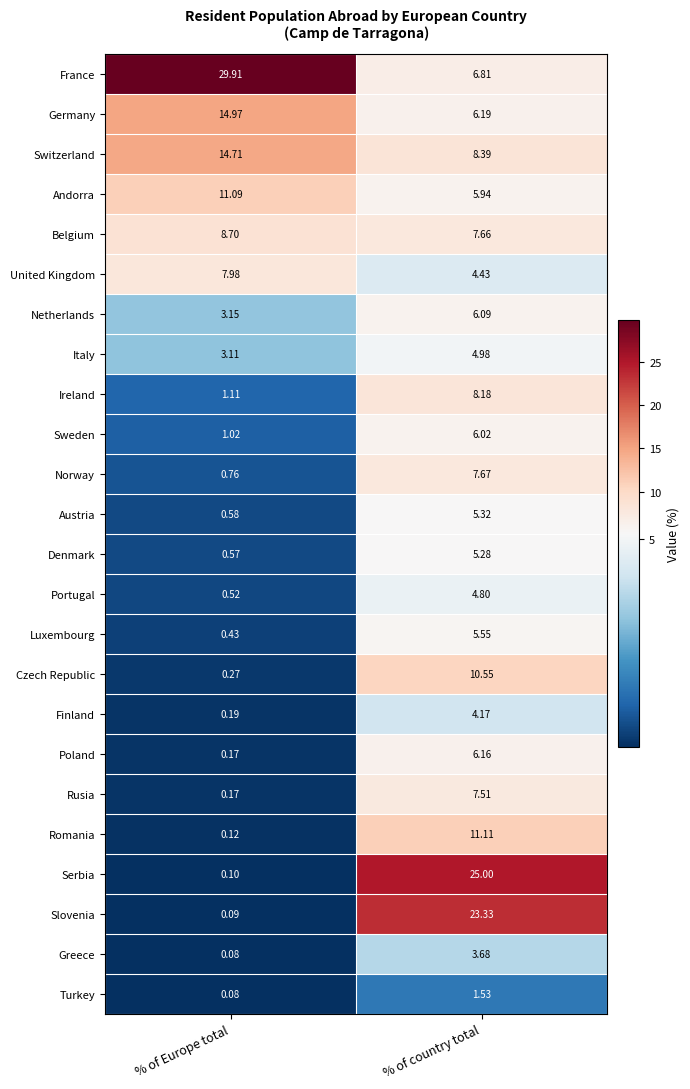

What is the total value across all series at % of Europe total?

99.9